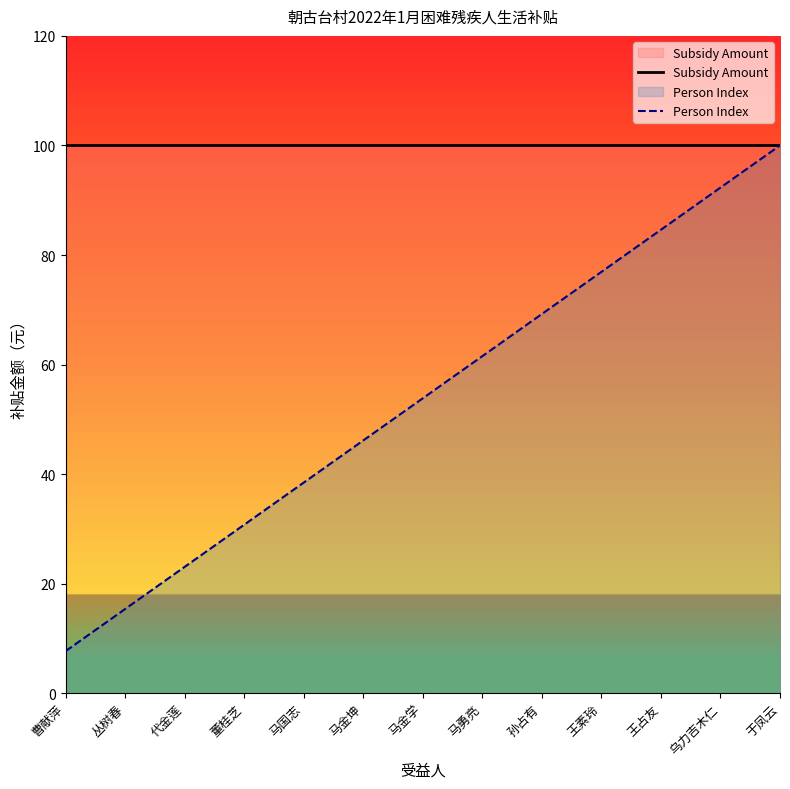

Reading right to left, what are all the values shown in this chart?

Subsidy Amount: 于凤云=100.0	乌力吉木仁=100.0	王占友=100.0	王素玲=100.0	孙占有=100.0	马勇亮=100.0	马金学=100.0	马金坤=100.0	马国志=100.0	董桂芝=100.0	代金莲=100.0	丛树春=100.0	曹献萍=100.0
Person Index: 于凤云=100.0	乌力吉木仁=92.3	王占友=84.6	王素玲=76.9	孙占有=69.2	马勇亮=61.5	马金学=53.8	马金坤=46.2	马国志=38.5	董桂芝=30.8	代金莲=23.1	丛树春=15.4	曹献萍=7.7